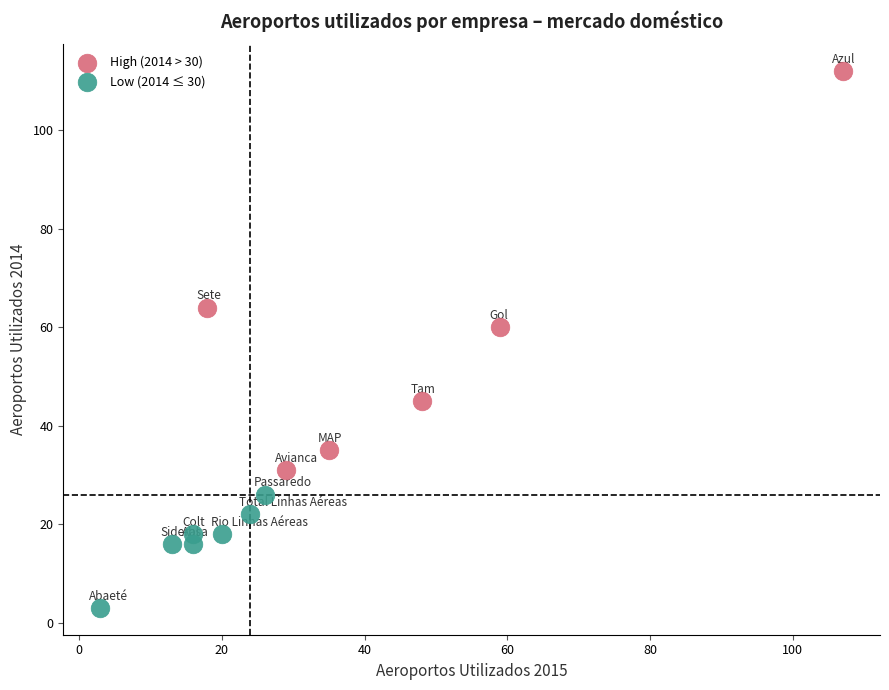

Which series reaches the minimum Y coordinate?

Low (2014 ≤ 30)